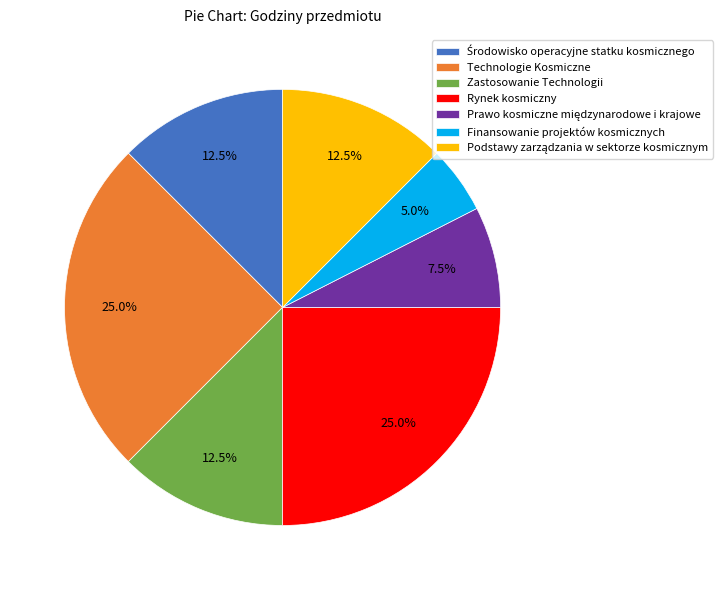

True or false: Zastosowanie Technologii accounts for 25% of the total.

False